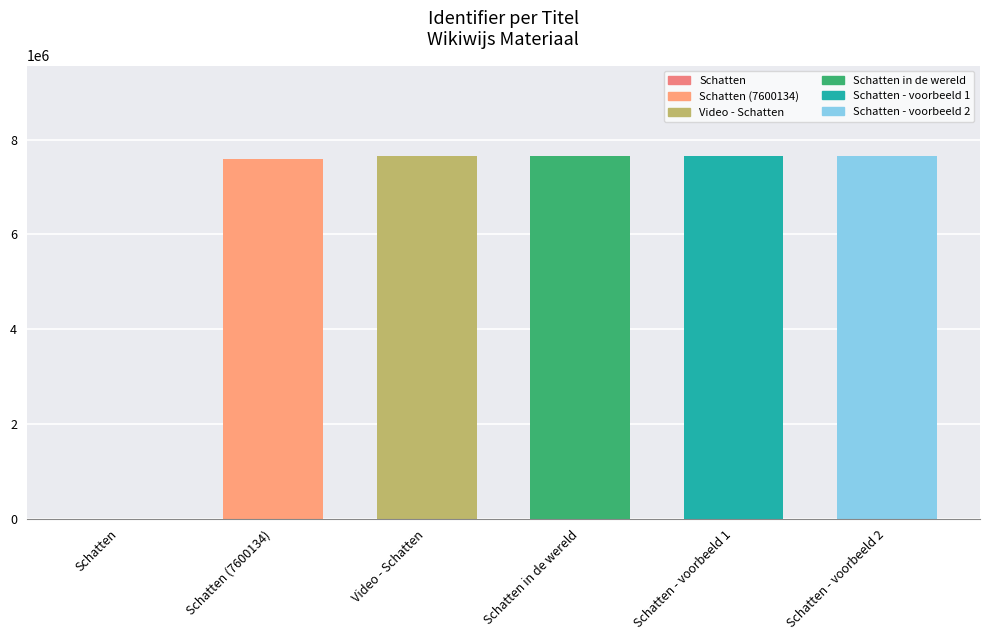

Approximately how many times larger is the value at Schatten - voorbeeld 1 compared to Video - Schatten?

1.0